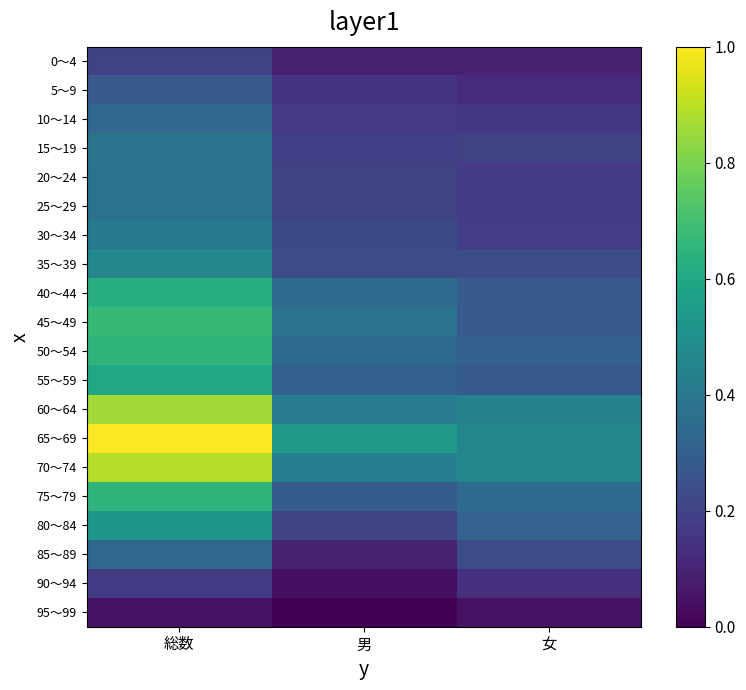

List the series in order of their peak value, lowest first.

95～99, 90～94, 0～4, 5～9, 10～14, 85～89, 25～29, 20～24, 15～19, 30～34, 35～39, 80～84, 55～59, 40～44, 50～54, 75～79, 45～49, 60～64, 70～74, 65～69